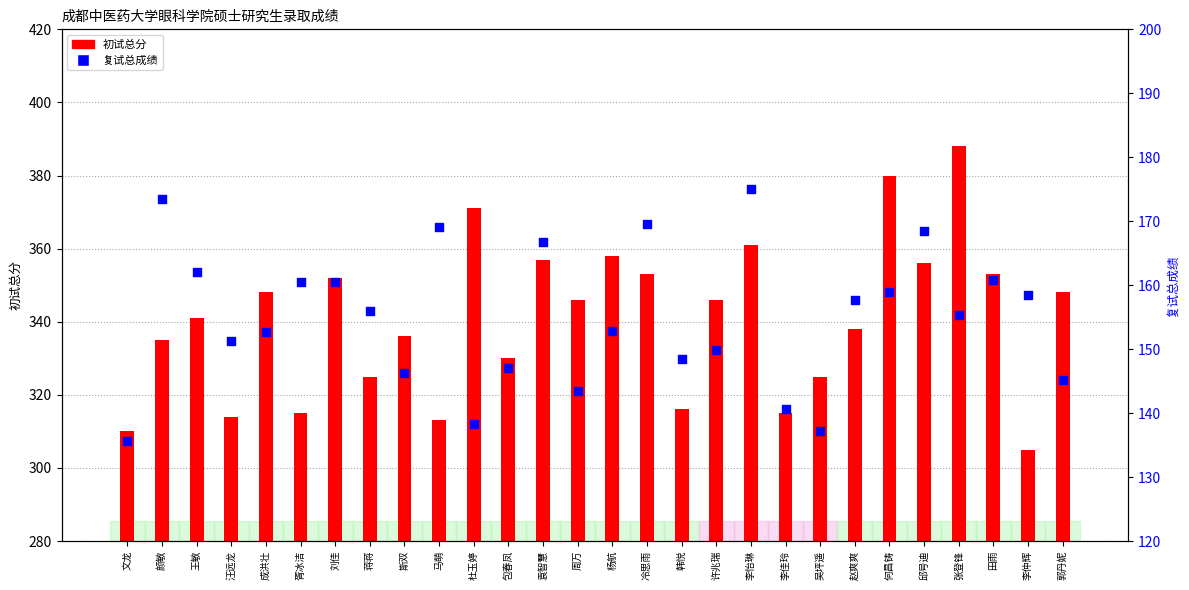

Which series reaches the maximum Y coordinate?

初试总分